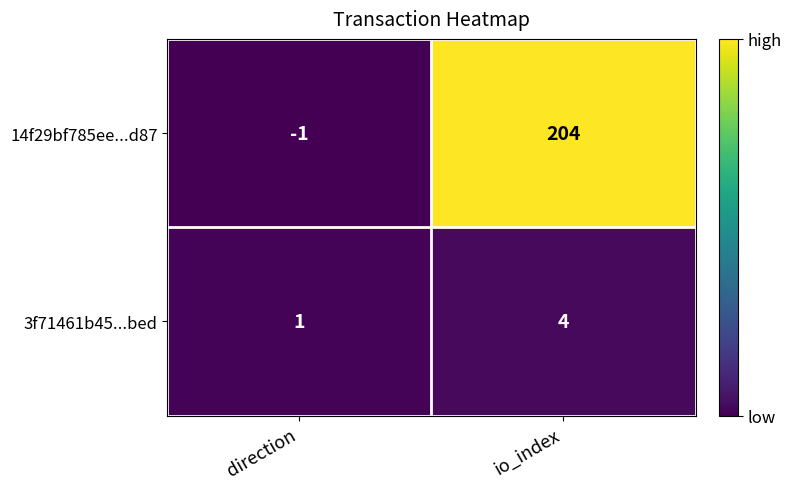

Reading left to right, transcribe all the data shown in this chart.

14f29bf785ee...d87: direction=-1	io_index=204
3f71461b45...bed: direction=1	io_index=4